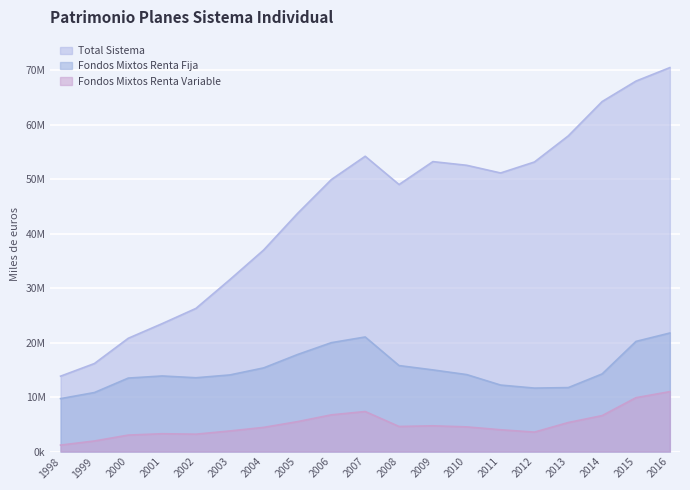

How many lines are shown in the chart?

3